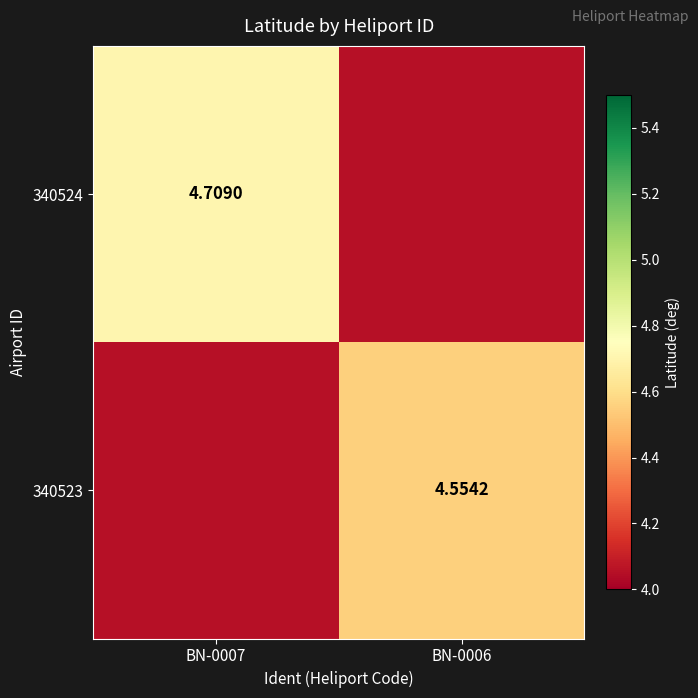

How many 340523 values are between 4 and 5?

2